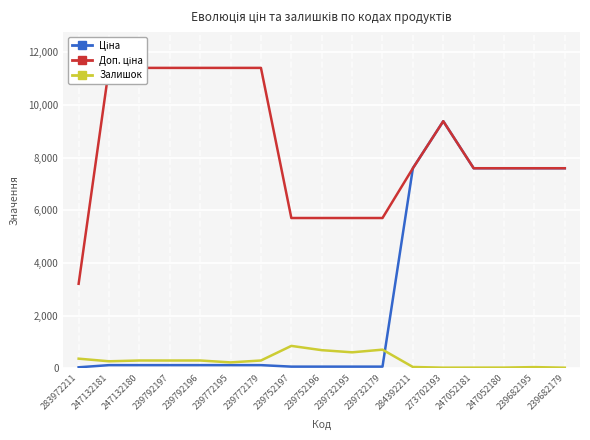

True or false: Ціна and Доп. ціна intersect in this chart.

False